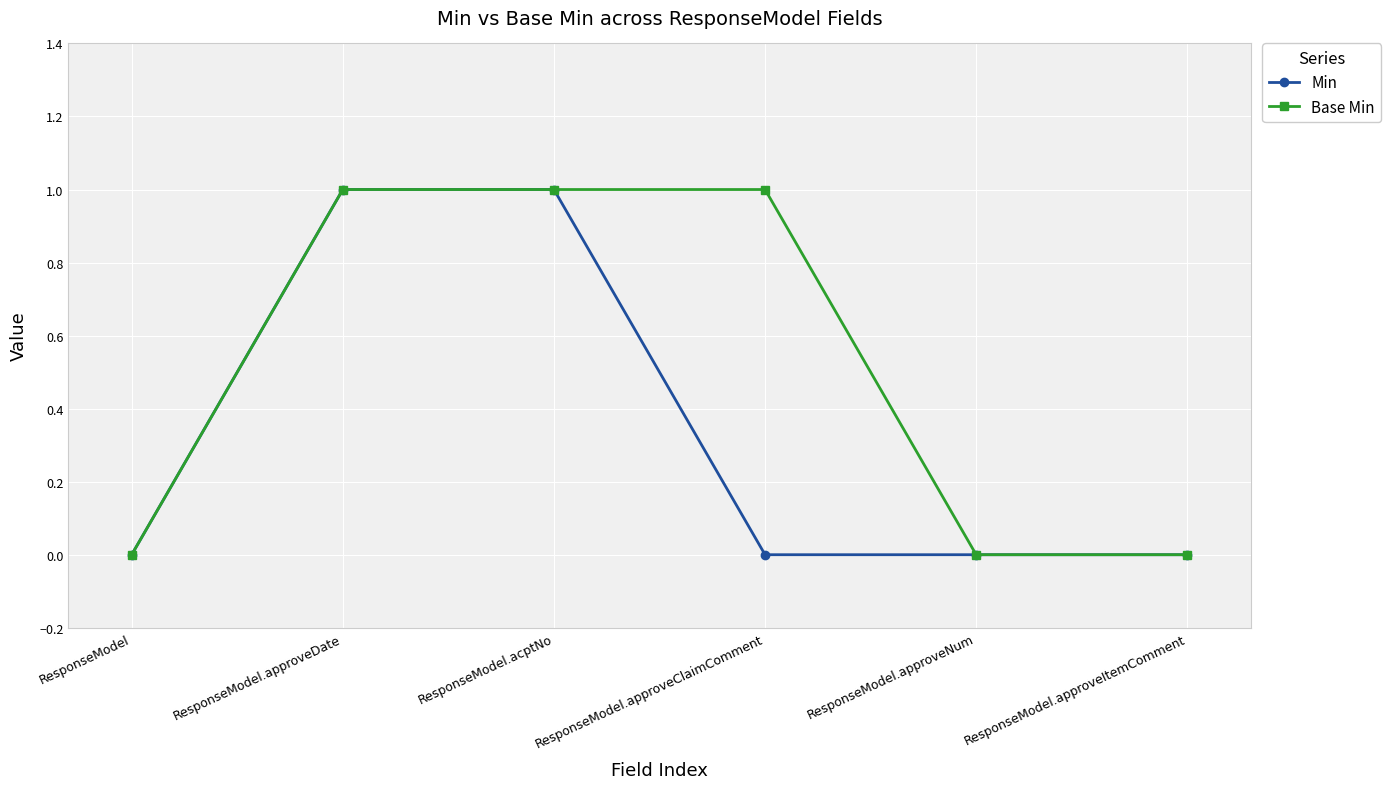

List the series in order of their overall mean, highest first.

Base Min, Min